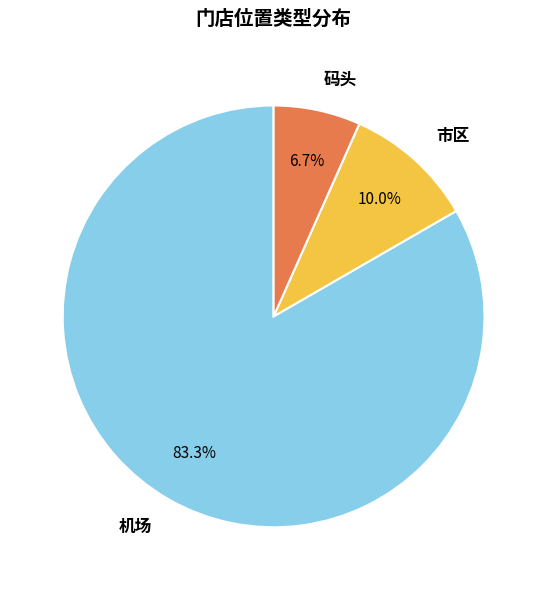

True or false: 市区 accounts for 17% of the total.

False